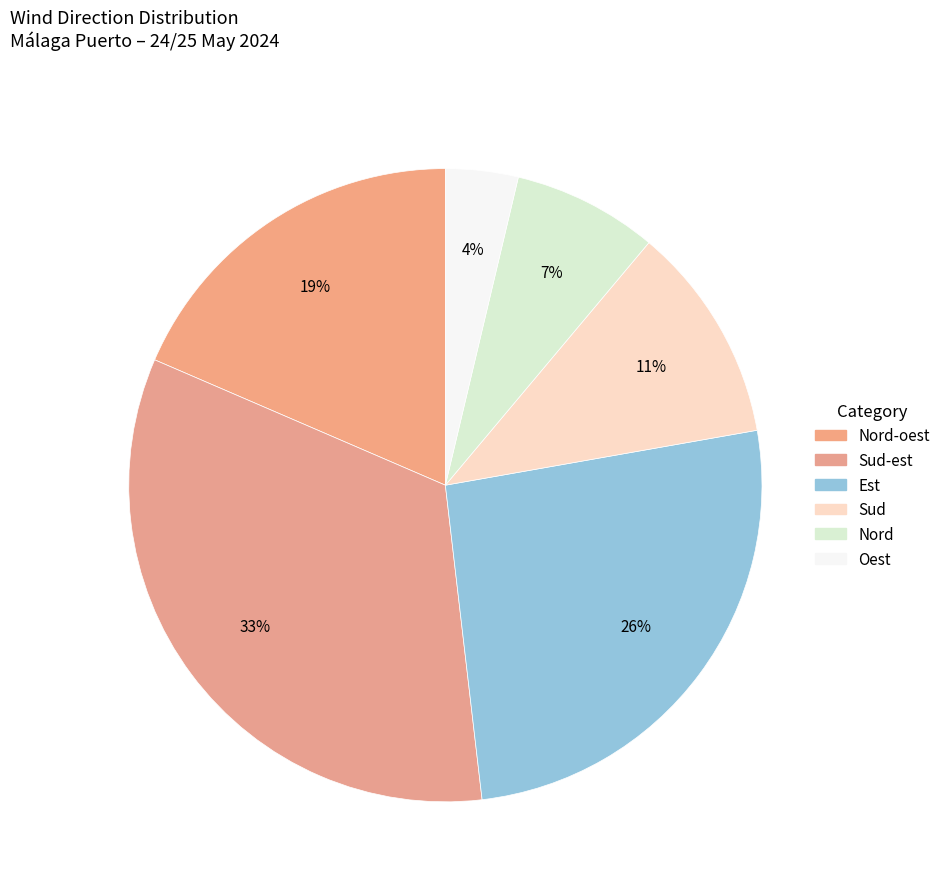

To the nearest percent, what is the difference between the Sud and Sud-est slice percentages?

22%